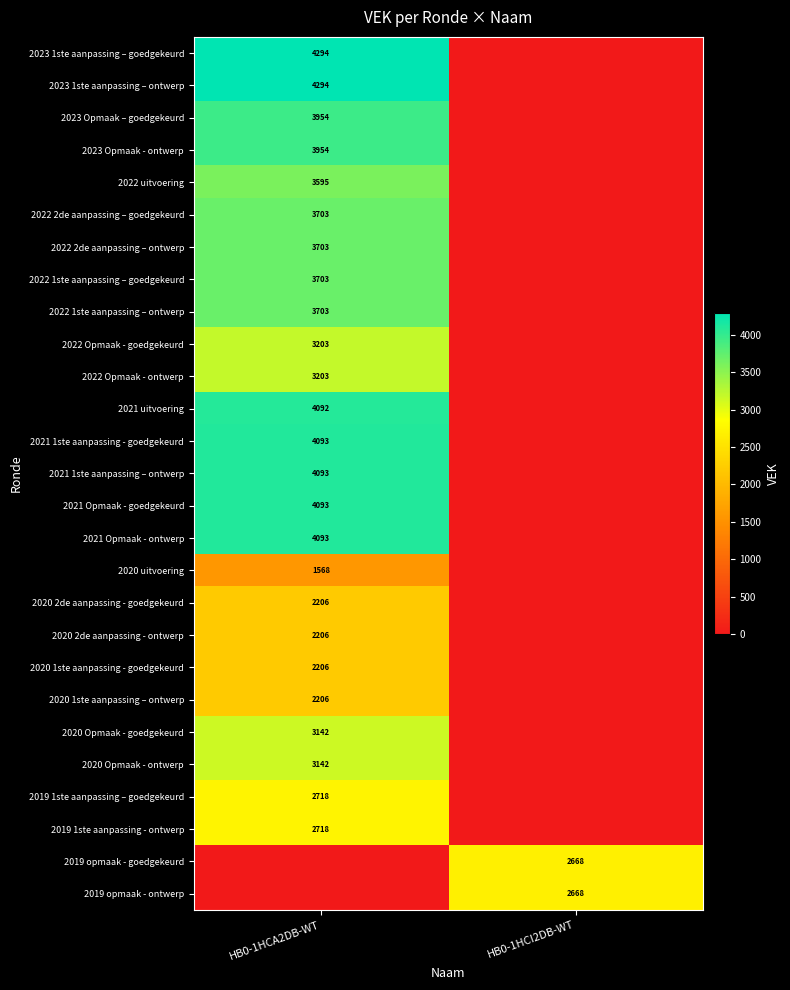

Count the number of data series in this chart.

27